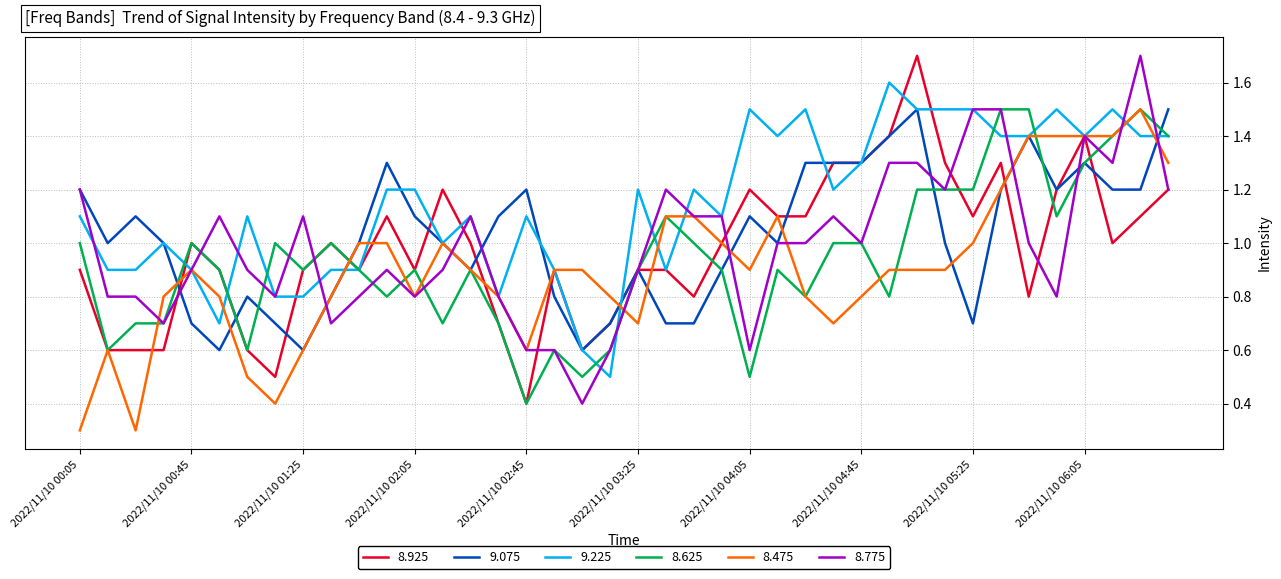

Reading left to right, list all the values displayed in this chart.

8.925: 0.9	0.6	0.6	0.6	1.0	0.9	0.6	0.5	0.9	1.0	0.9	1.1	0.9	1.2	1.0	0.7	0.4	0.9	0.6	0.7	0.9	0.9	0.8	1.0	1.2	1.1	1.1	1.3	1.3	1.4	1.7	1.3	1.1	1.3	0.8	1.2	1.4	1.0	1.1	1.2
9.075: 1.2	1.0	1.1	1.0	0.7	0.6	0.8	0.7	0.6	0.8	1.0	1.3	1.1	1.0	0.9	1.1	1.2	0.8	0.6	0.7	0.9	0.7	0.7	0.9	1.1	1.0	1.3	1.3	1.3	1.4	1.5	1.0	0.7	1.2	1.4	1.2	1.3	1.2	1.2	1.5
9.225: 1.1	0.9	0.9	1.0	0.9	0.7	1.1	0.8	0.8	0.9	0.9	1.2	1.2	1.0	1.1	0.8	1.1	0.9	0.6	0.5	1.2	0.9	1.2	1.1	1.5	1.4	1.5	1.2	1.3	1.6	1.5	1.5	1.5	1.4	1.4	1.5	1.4	1.5	1.4	1.4
8.625: 1.0	0.6	0.7	0.7	1.0	0.9	0.6	1.0	0.9	1.0	0.9	0.8	0.9	0.7	0.9	0.7	0.4	0.6	0.5	0.6	0.9	1.1	1.0	0.9	0.5	0.9	0.8	1.0	1.0	0.8	1.2	1.2	1.2	1.5	1.5	1.1	1.3	1.4	1.5	1.4
8.475: 0.3	0.6	0.3	0.8	0.9	0.8	0.5	0.4	0.6	0.8	1.0	1.0	0.8	1.0	0.9	0.8	0.6	0.9	0.9	0.8	0.7	1.1	1.1	1.0	0.9	1.1	0.8	0.7	0.8	0.9	0.9	0.9	1.0	1.2	1.4	1.4	1.4	1.4	1.5	1.3
8.775: 1.2	0.8	0.8	0.7	0.9	1.1	0.9	0.8	1.1	0.7	0.8	0.9	0.8	0.9	1.1	0.8	0.6	0.6	0.4	0.6	0.9	1.2	1.1	1.1	0.6	1.0	1.0	1.1	1.0	1.3	1.3	1.2	1.5	1.5	1.0	0.8	1.4	1.3	1.7	1.2